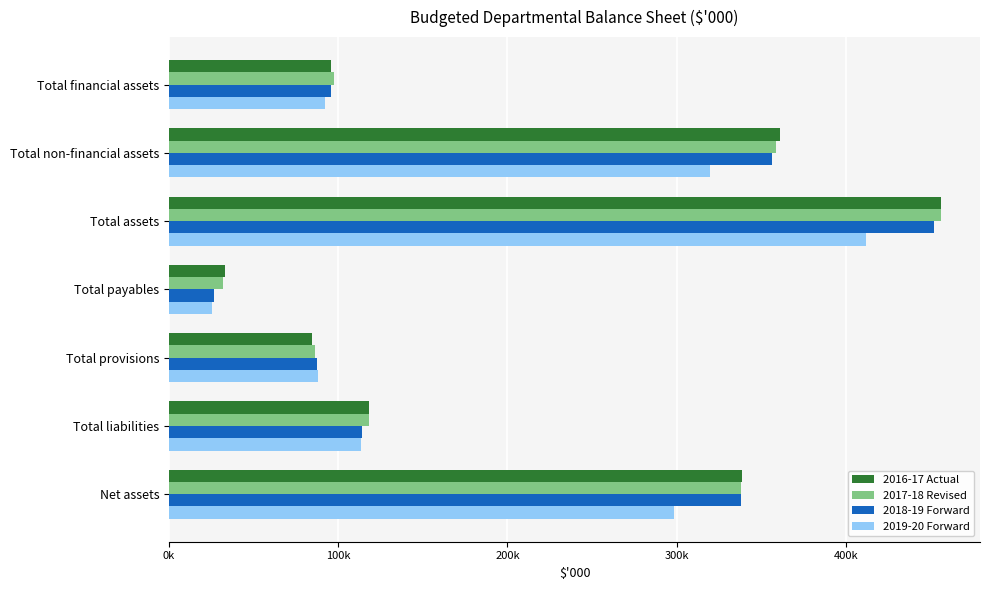

What is the difference between the maximum and minimum values in the 2019-20 Forward series?

386484